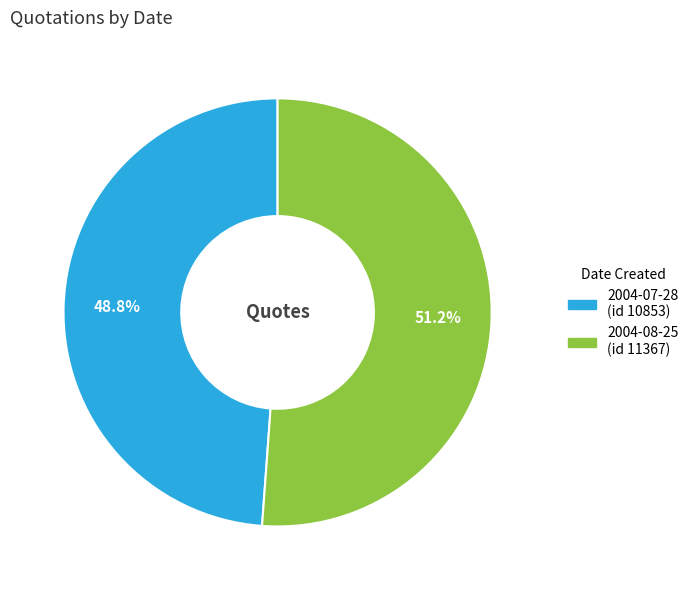

How many slices are in this pie chart?

2